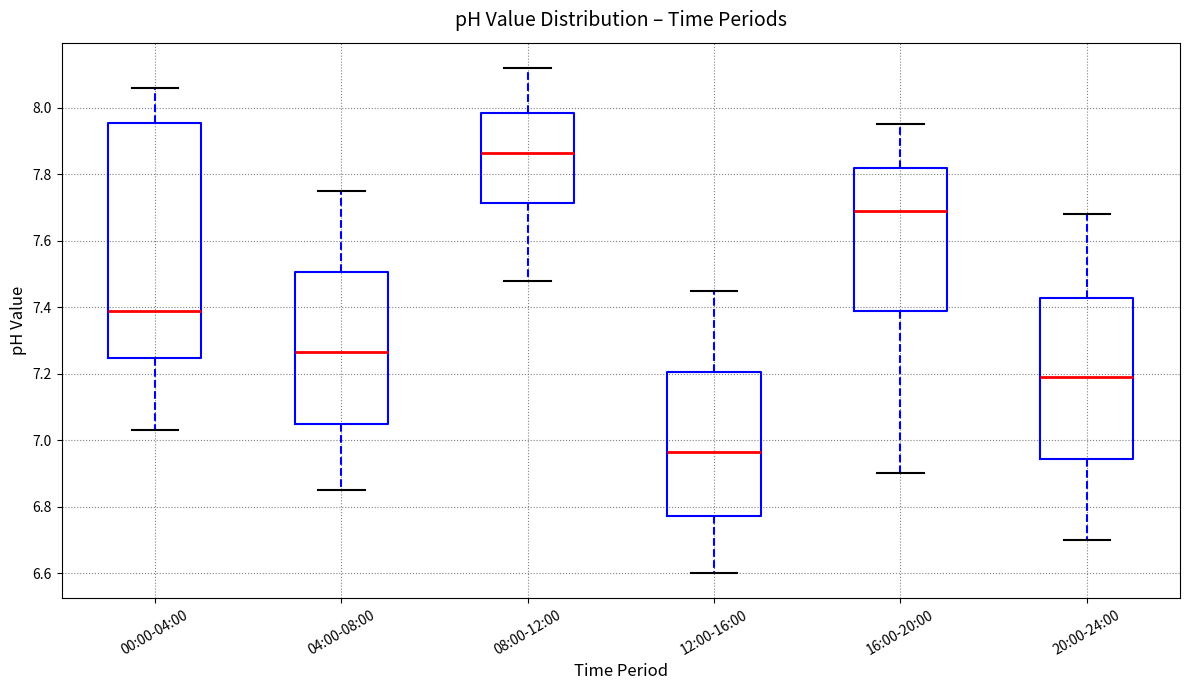

Where does the upper whisker of the box for 08:00-12:00 end on the y-axis? The values are not printed on the chart, so give them approximately, as read against the axis.

8.12